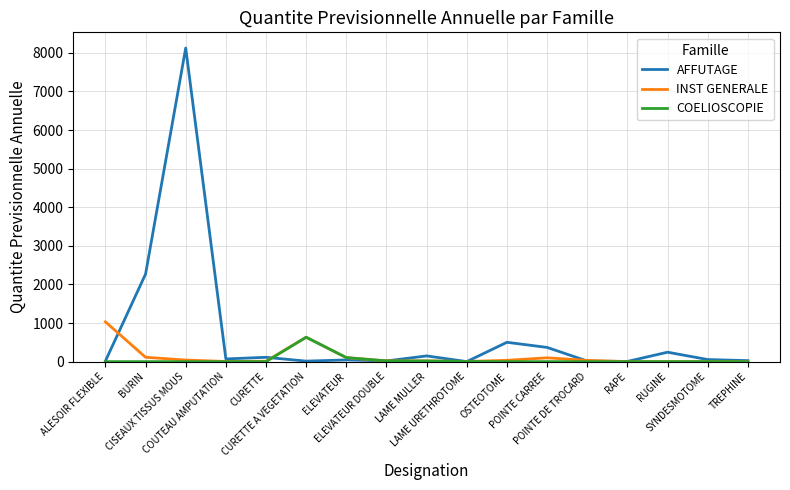

List the series in order of their peak value, highest first.

AFFUTAGE, INST GENERALE, COELIOSCOPIE